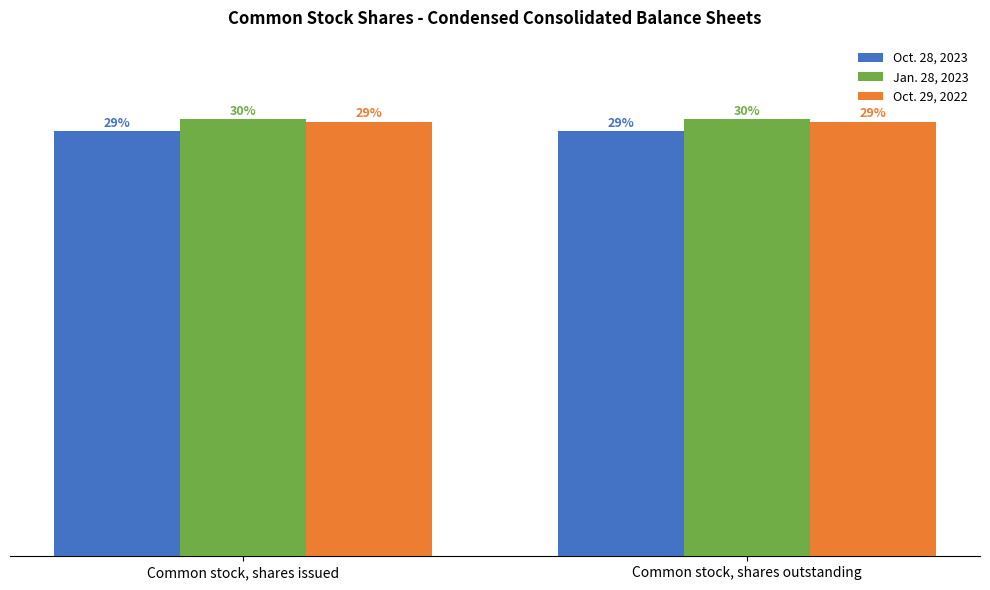

Reading left to right, list all the values displayed in this chart.

Oct. 28, 2023: Common stock, shares issued=14391876	Common stock, shares outstanding=14391876
Jan. 28, 2023: Common stock, shares issued=14802338	Common stock, shares outstanding=14802338
Oct. 29, 2022: Common stock, shares issued=14718368	Common stock, shares outstanding=14718368